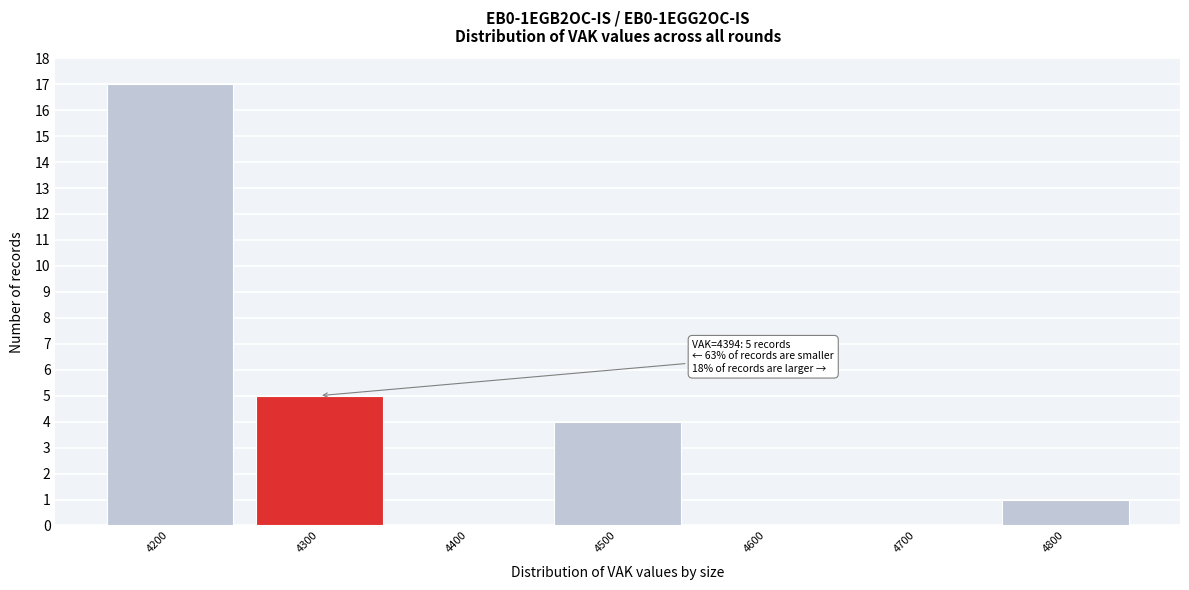

Reading right to left, list all the values displayed in this chart.

4800=1	4700=0	4600=0	4500=4	4400=0	4300=5	4200=17